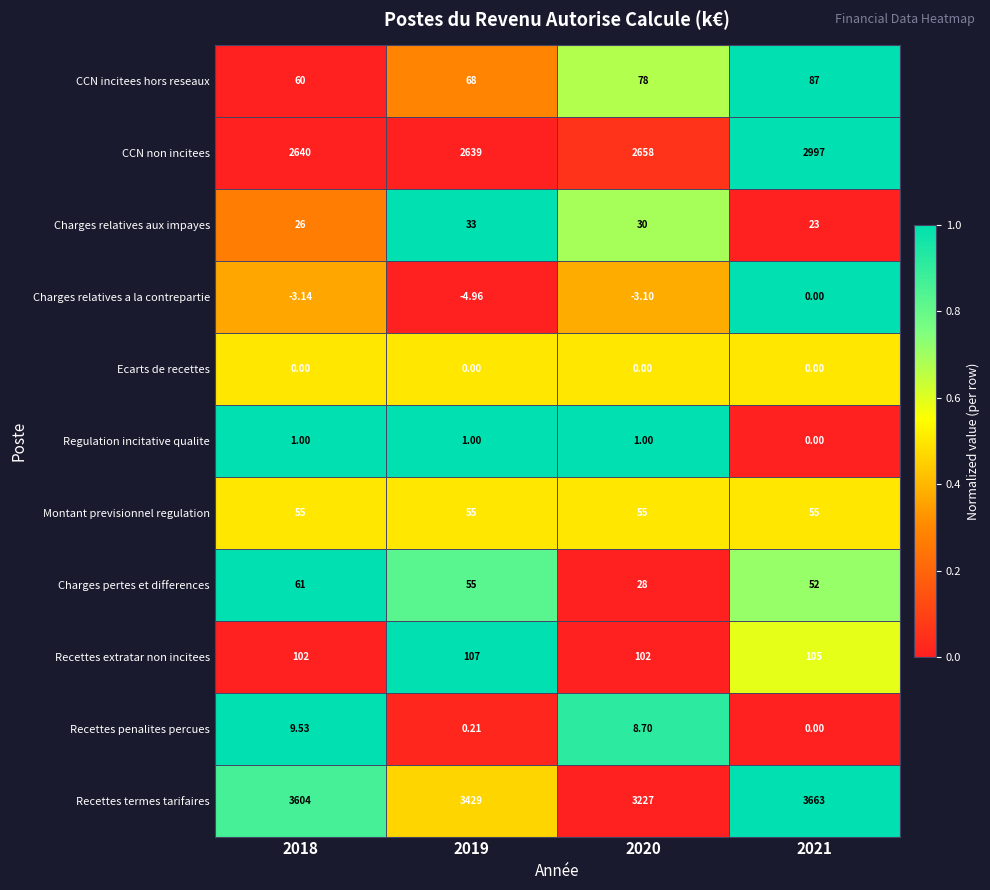

Is the value of Ecarts de recettes at 2018 greater than the value of Montant previsionnel regulation at 2020?

No